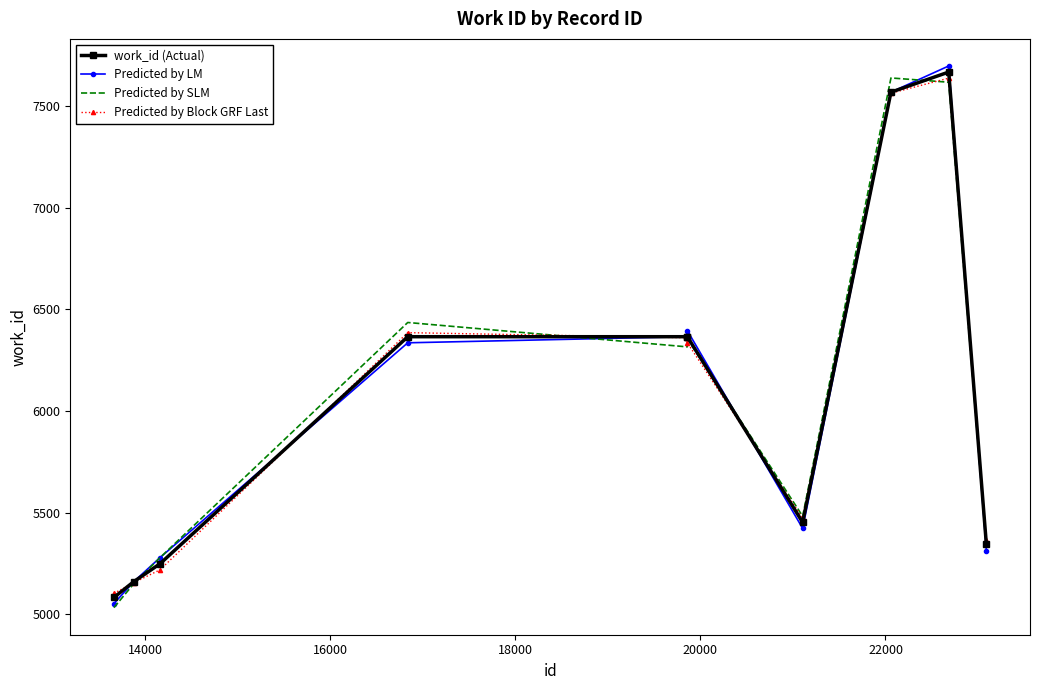

What is the greatest value displayed?

7699